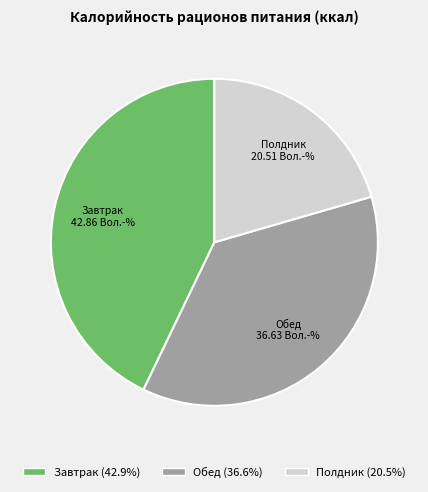

Rank the categories by value from highest to lowest.

Завтрак, Обед, Полдник